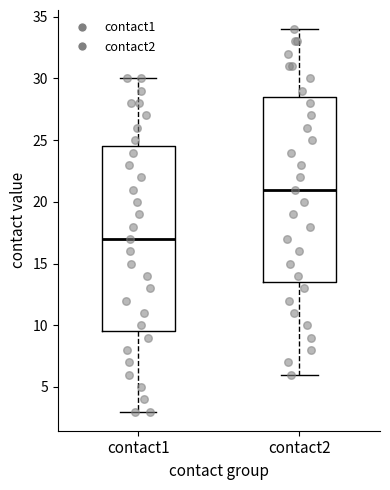

Reading left to right, transcribe this box plot: for each box, give where its median line is, the range the box spans, and where its two whiskers end, as read against the y-axis. The values are not printed on the chart, so give them approximately, as read against the axis.

contact1: median 17.0, box 9.5 to 24.5, whiskers 3.0 to 30.0
contact2: median 21.0, box 13.5 to 28.5, whiskers 6.0 to 34.0